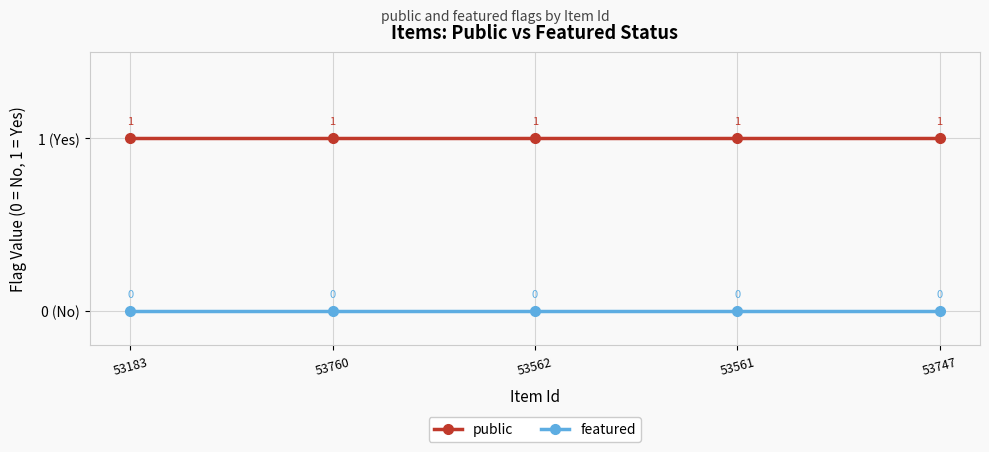

List the series in order of their peak value, highest first.

public, featured